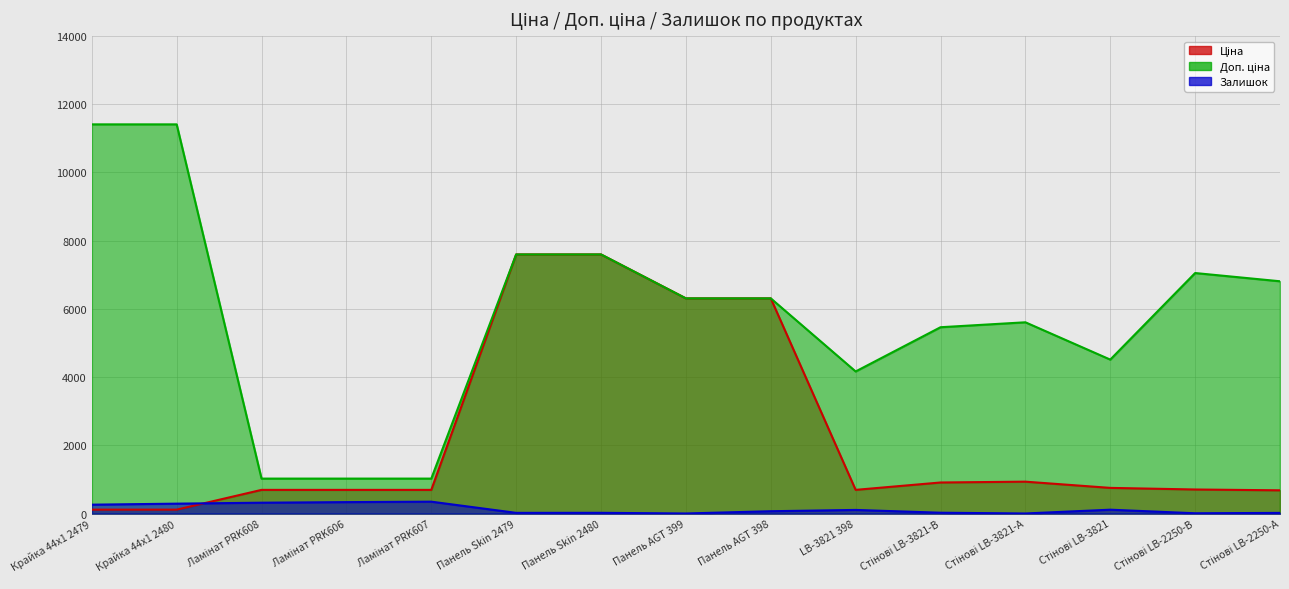

What position from the left is Ламінат PRK607?

5